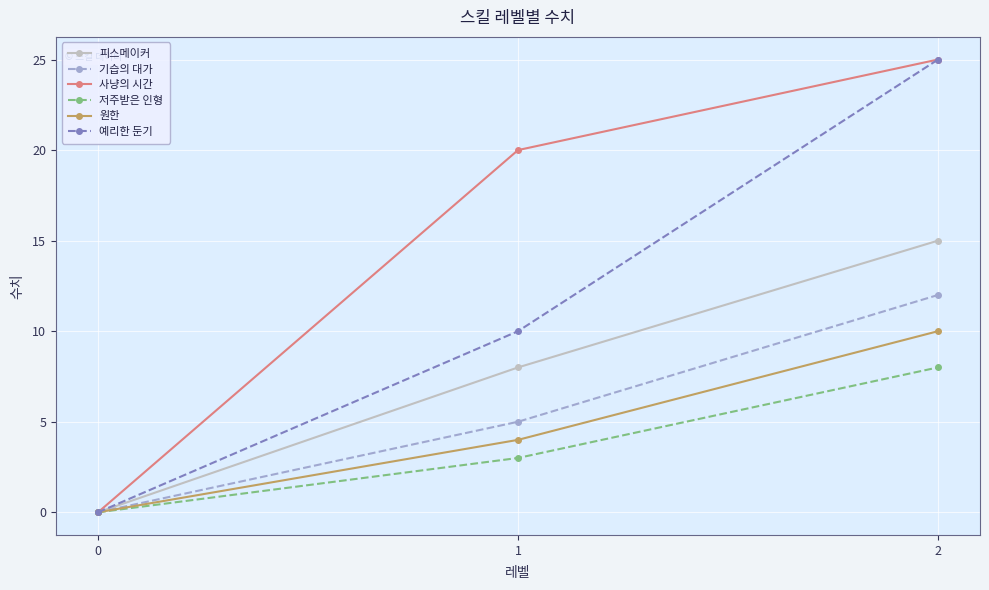

True or false: 사냥의 시간 has a value of 25 at 2.

True